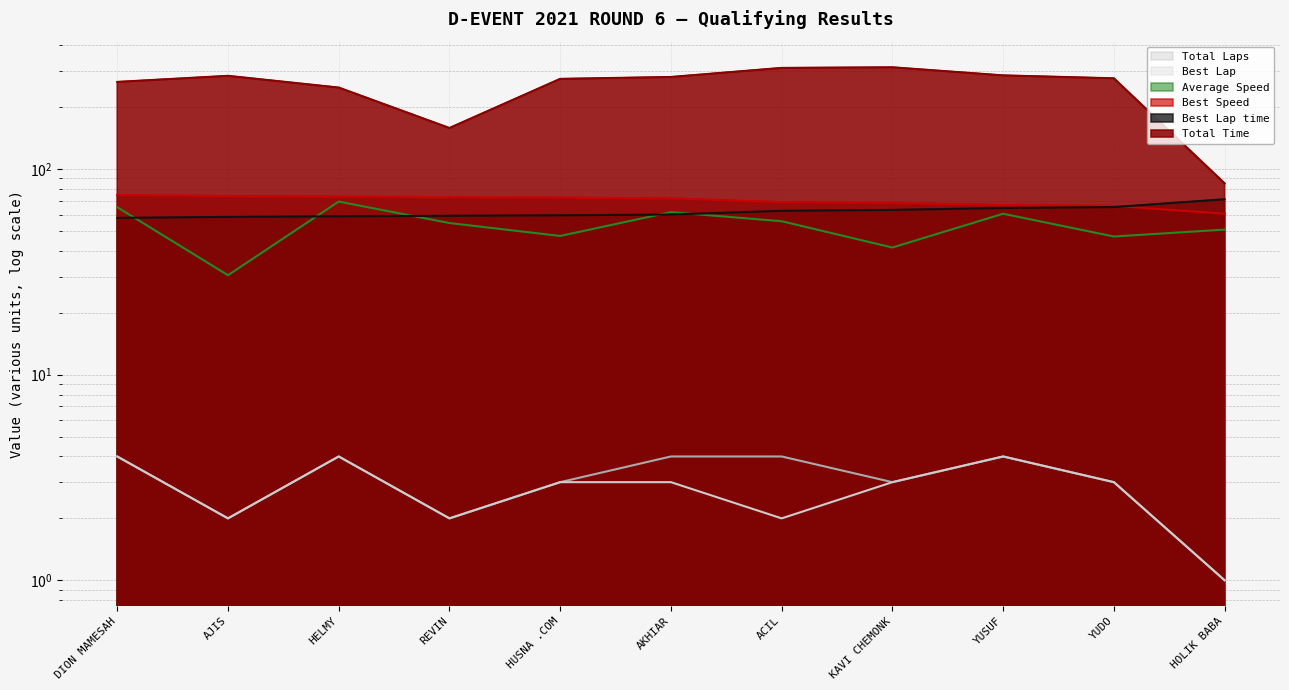

What is the spread (max minus min) of values at AKHIAR?

277.2